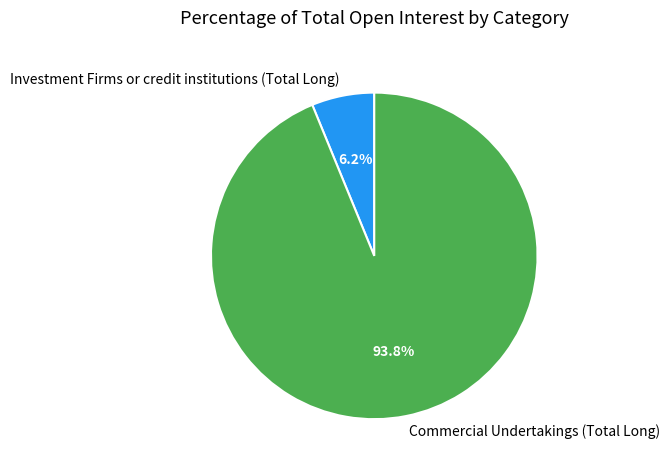

To the nearest percent, what portion does Investment Firms or credit institutions (Total Long) represent?

6%